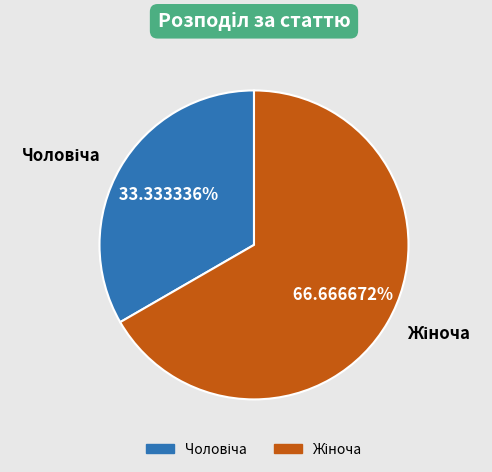

Is there a majority slice in this chart?

Yes